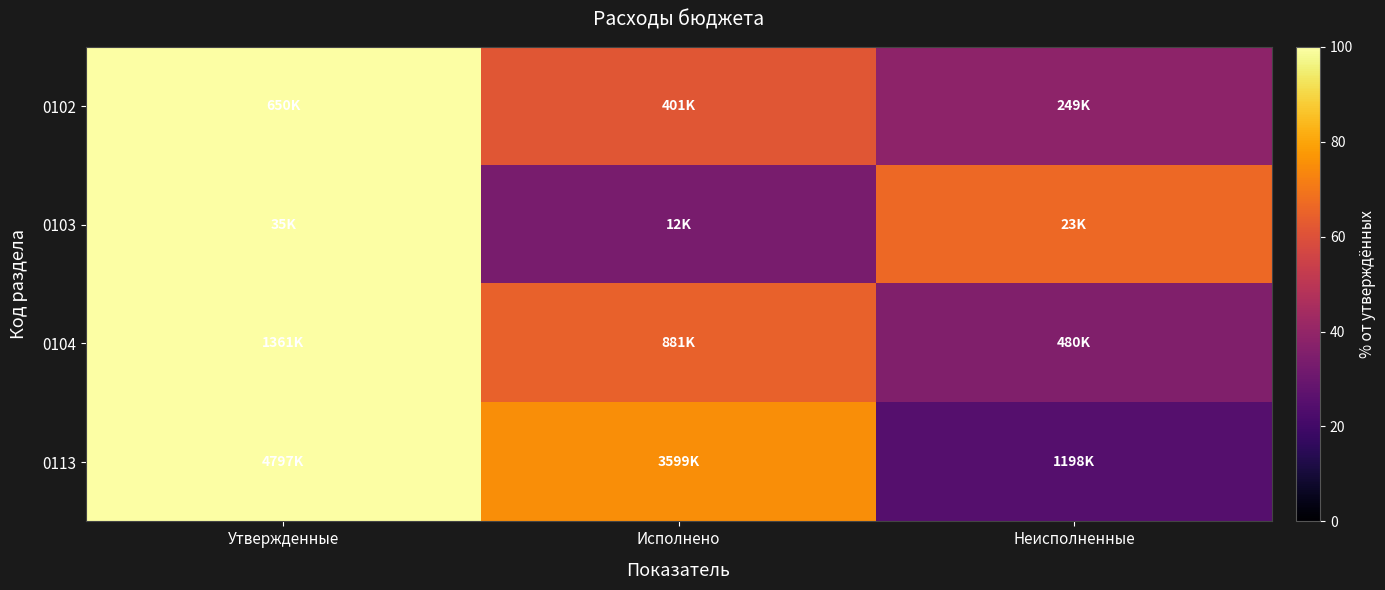

At how many categories does at least one series exceed 26?

3